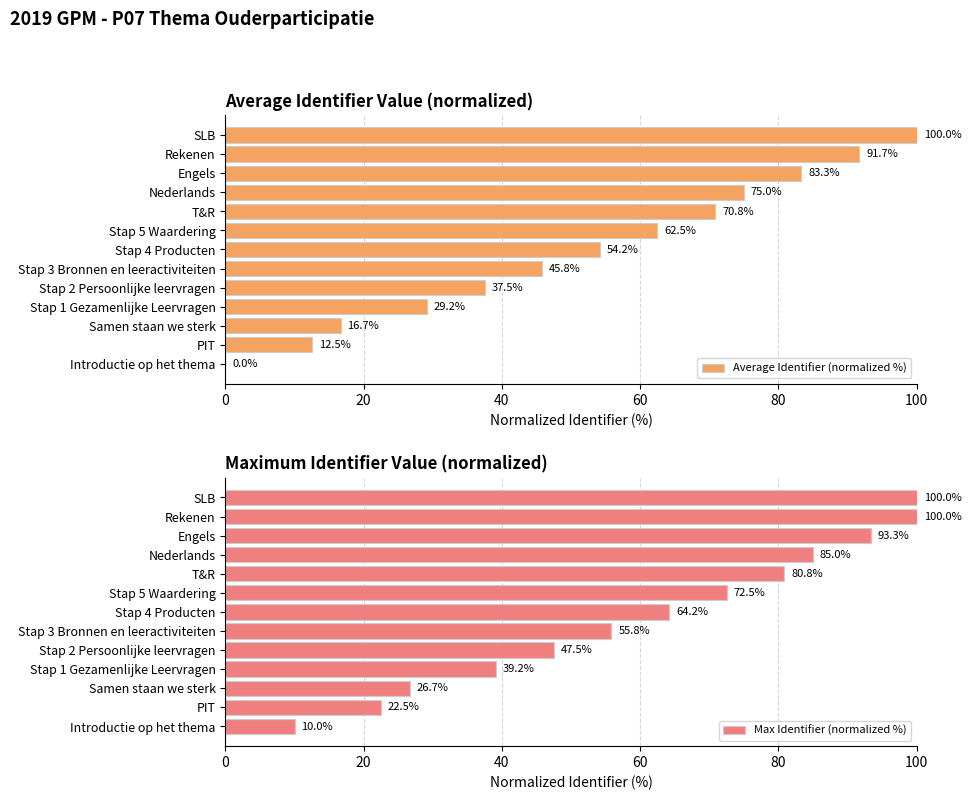

Which category has the lowest value in the Max Identifier (normalized %) series?

Introductie op het thema